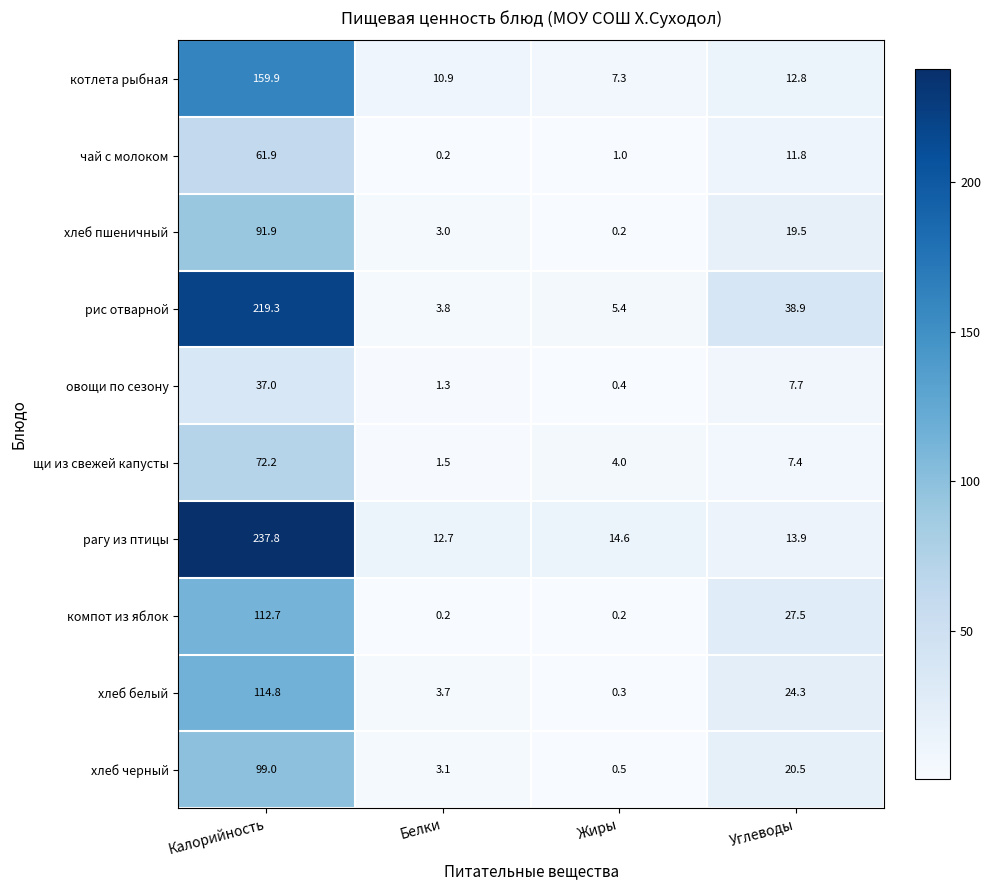

At which category does the chart reach its peak across all series?

Калорийность